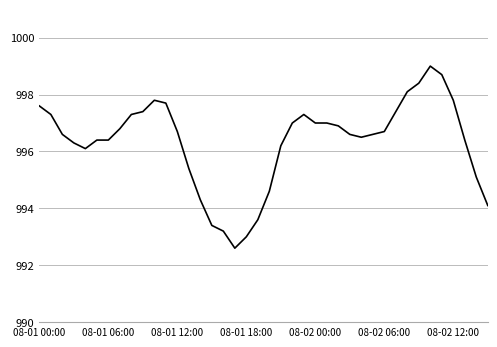

What is the maximum value shown in the chart?

999.0